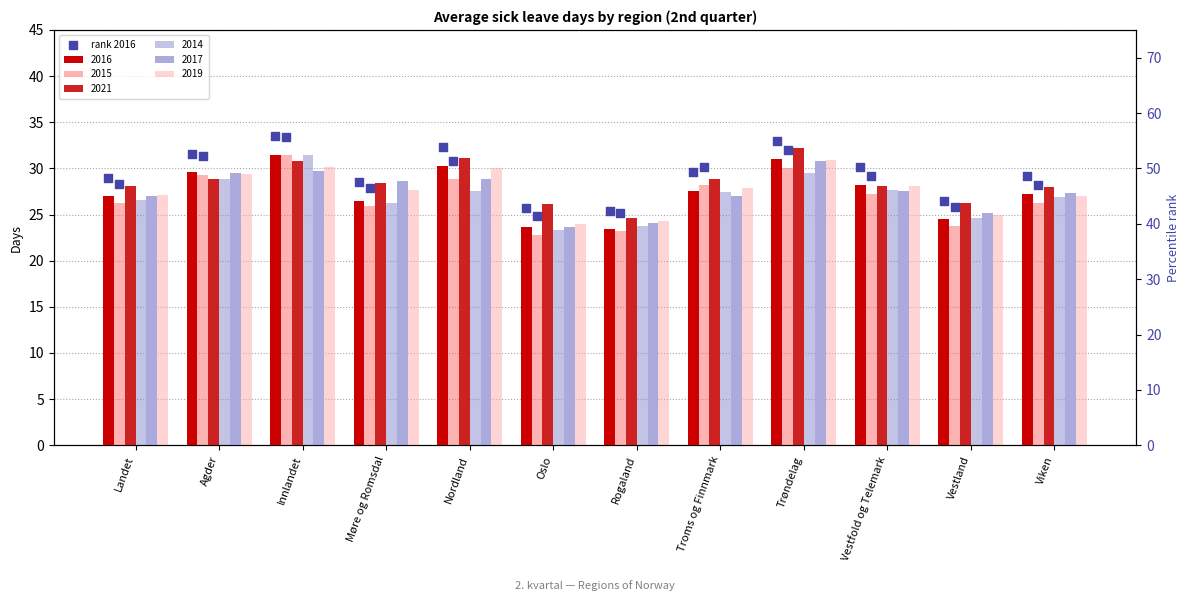

Between Troms og Finnmark and Viken, which is larger?

Troms og Finnmark